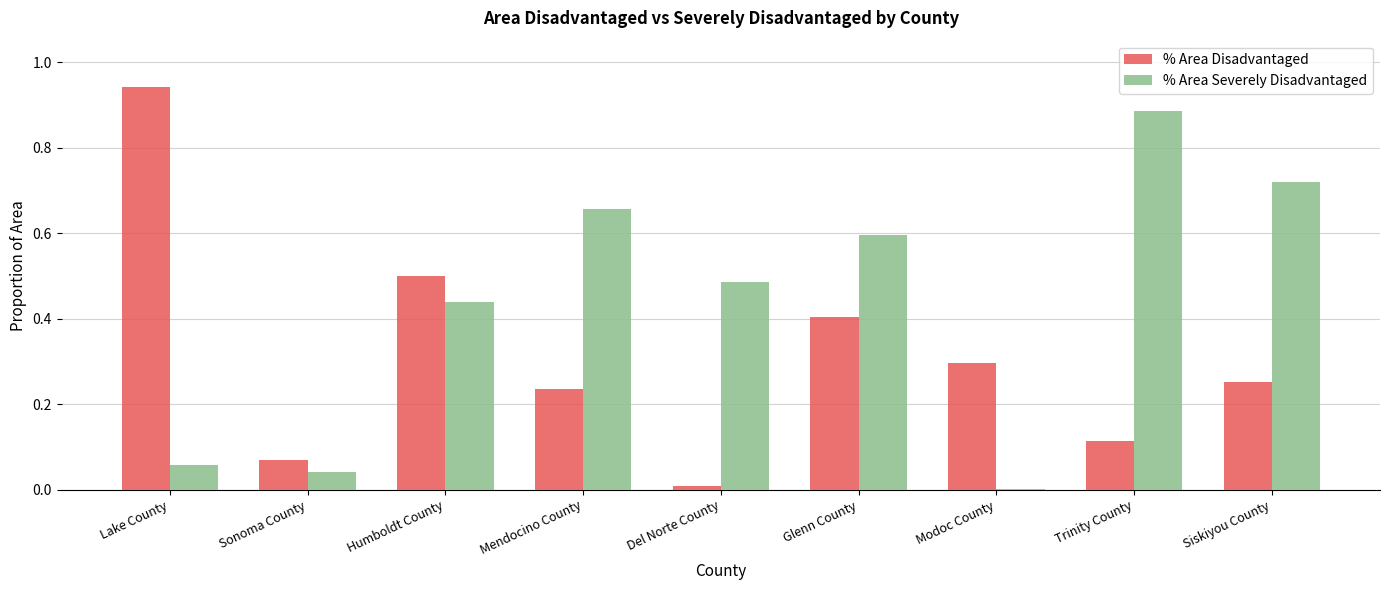

Which series has the largest total across all categories?

% Area Severely Disadvantaged